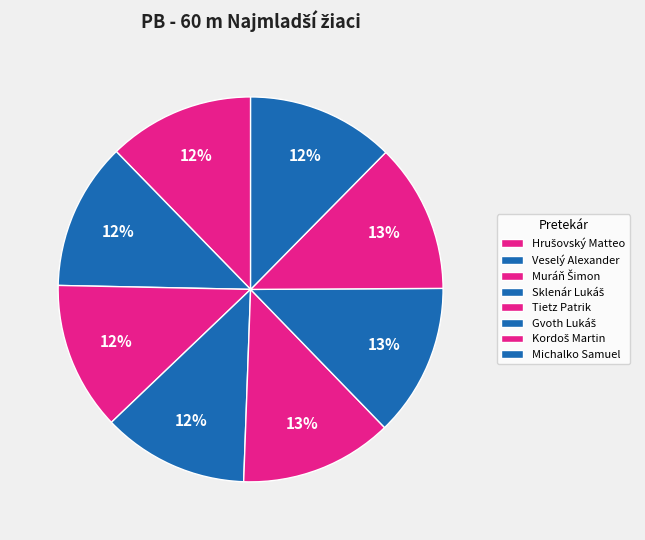

To the nearest percent, what portion does Tietz Patrik represent?

13%